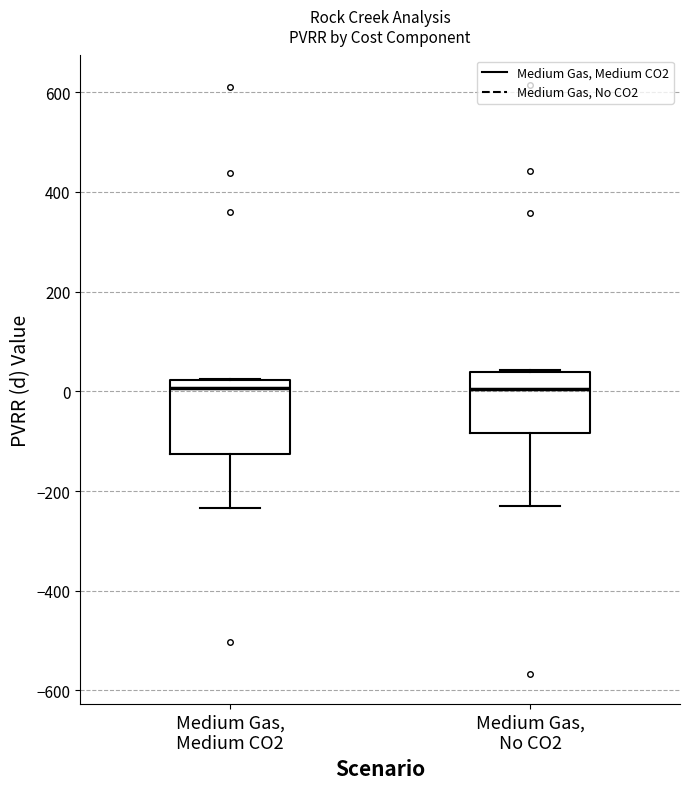

Comparing the boxes themselves (not the whiskers), which one is the tallest?

Medium Gas, Medium CO2